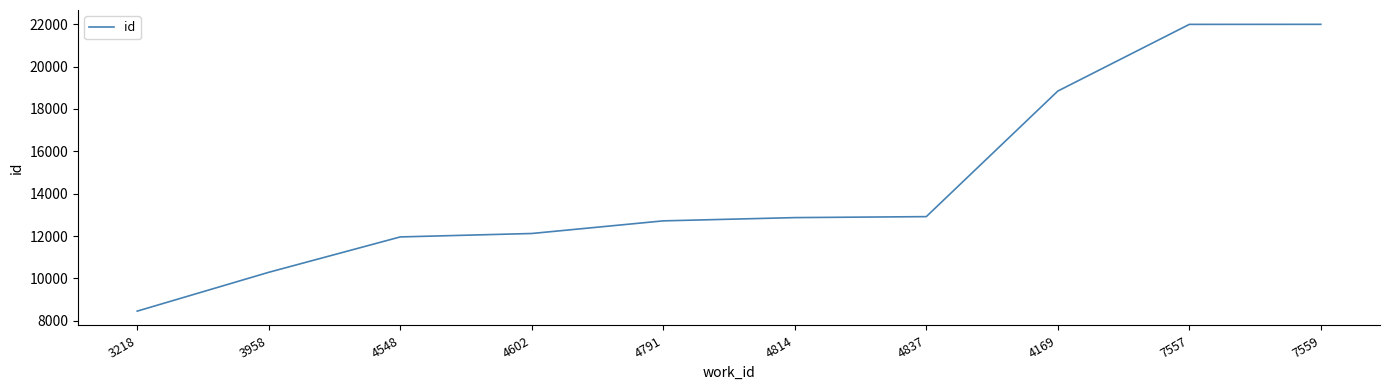

What is the average value?

14414